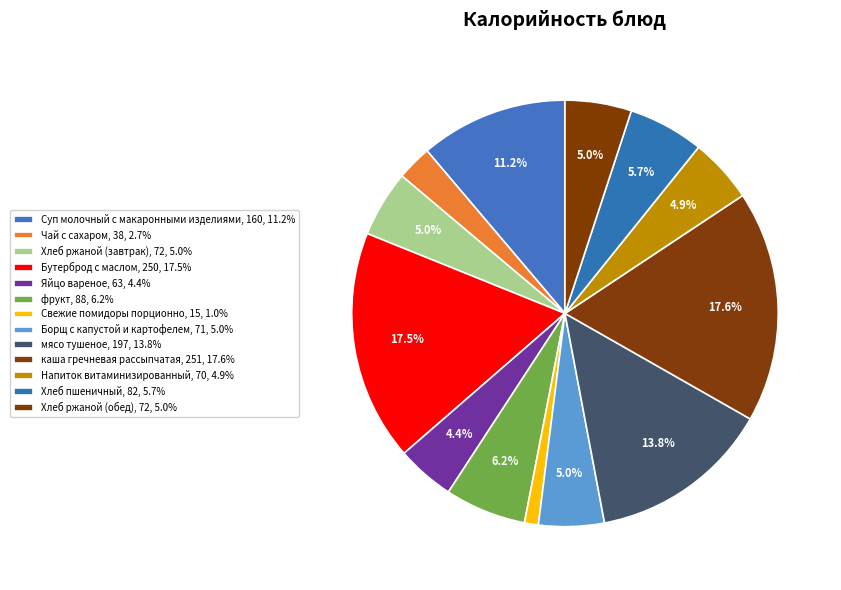

How many segments does this pie chart have?

13